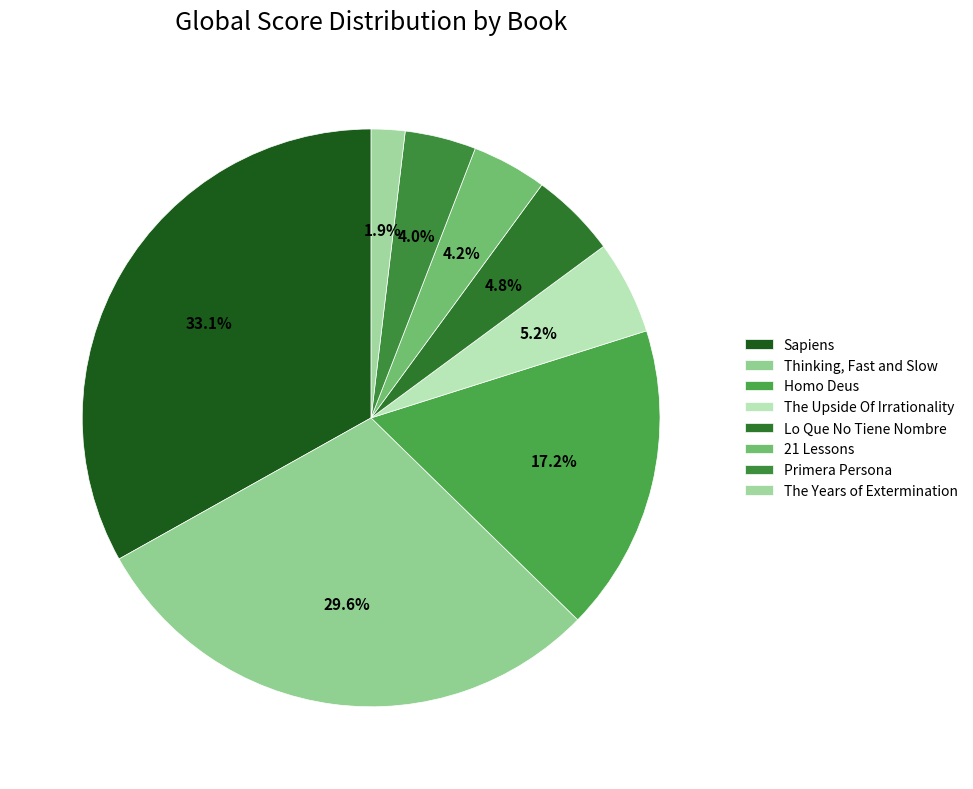

Combined, what portion of the pie is Homo Deus and Primera Persona?

21.2%